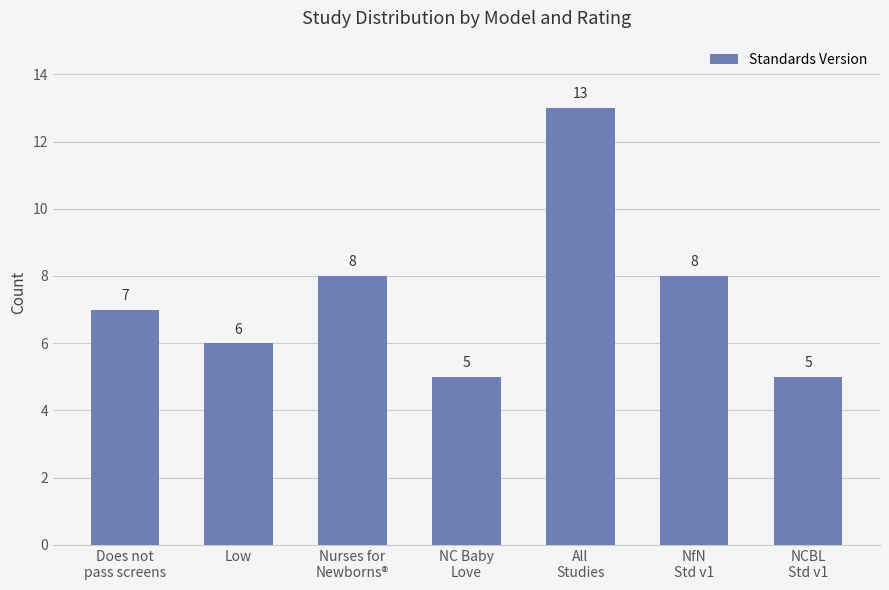

Approximately how many times larger is the value at Does not
pass screens compared to Nurses for
Newborns®?

0.9